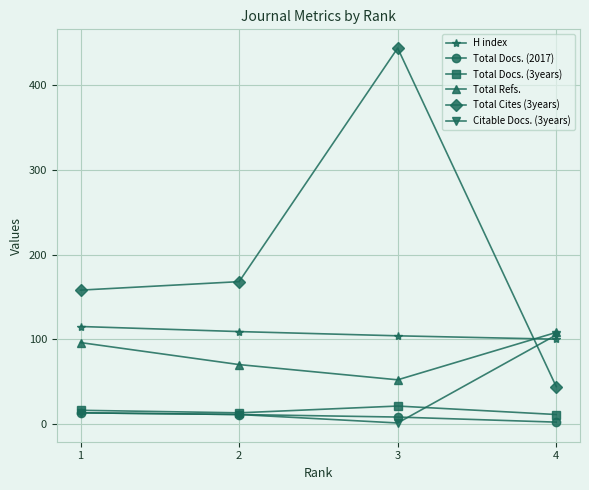

How many values in the Citable Docs. (3years) series are below 13?

2